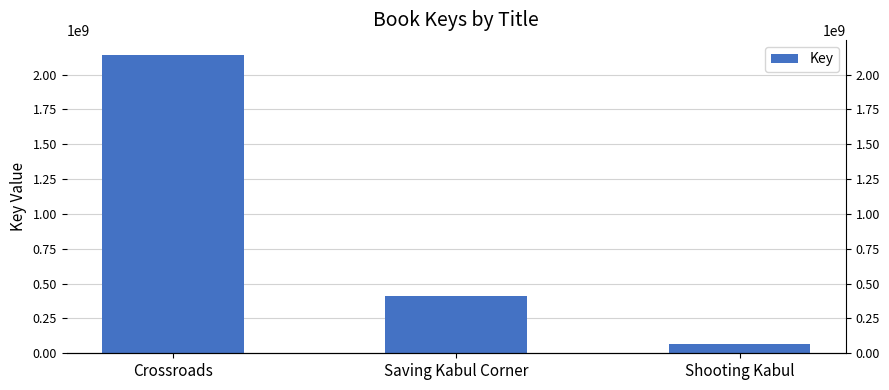

What is the sum of all values?

2618247364